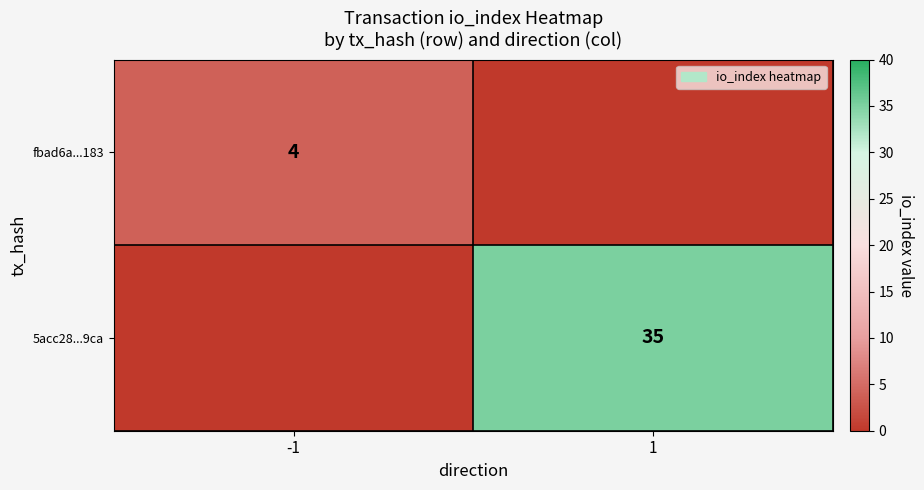

Which label corresponds to the smallest value in the chart?

1